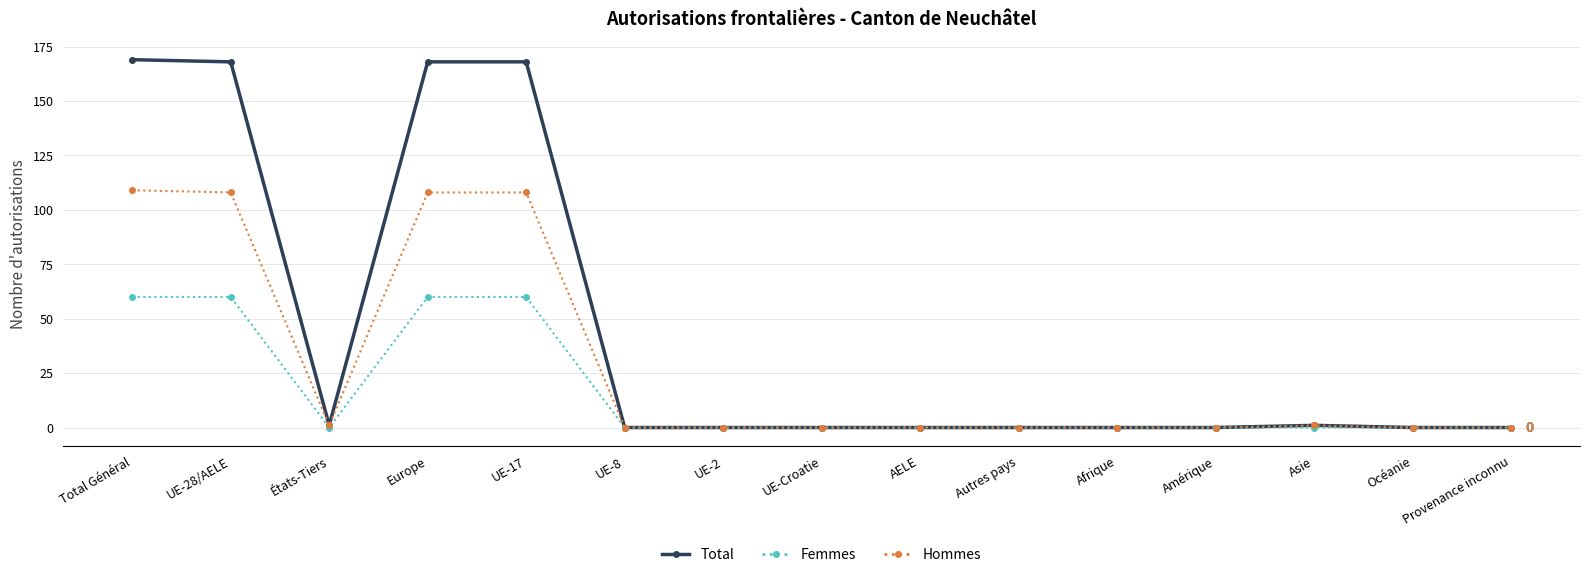

Which series has the largest range (max minus min)?

Total